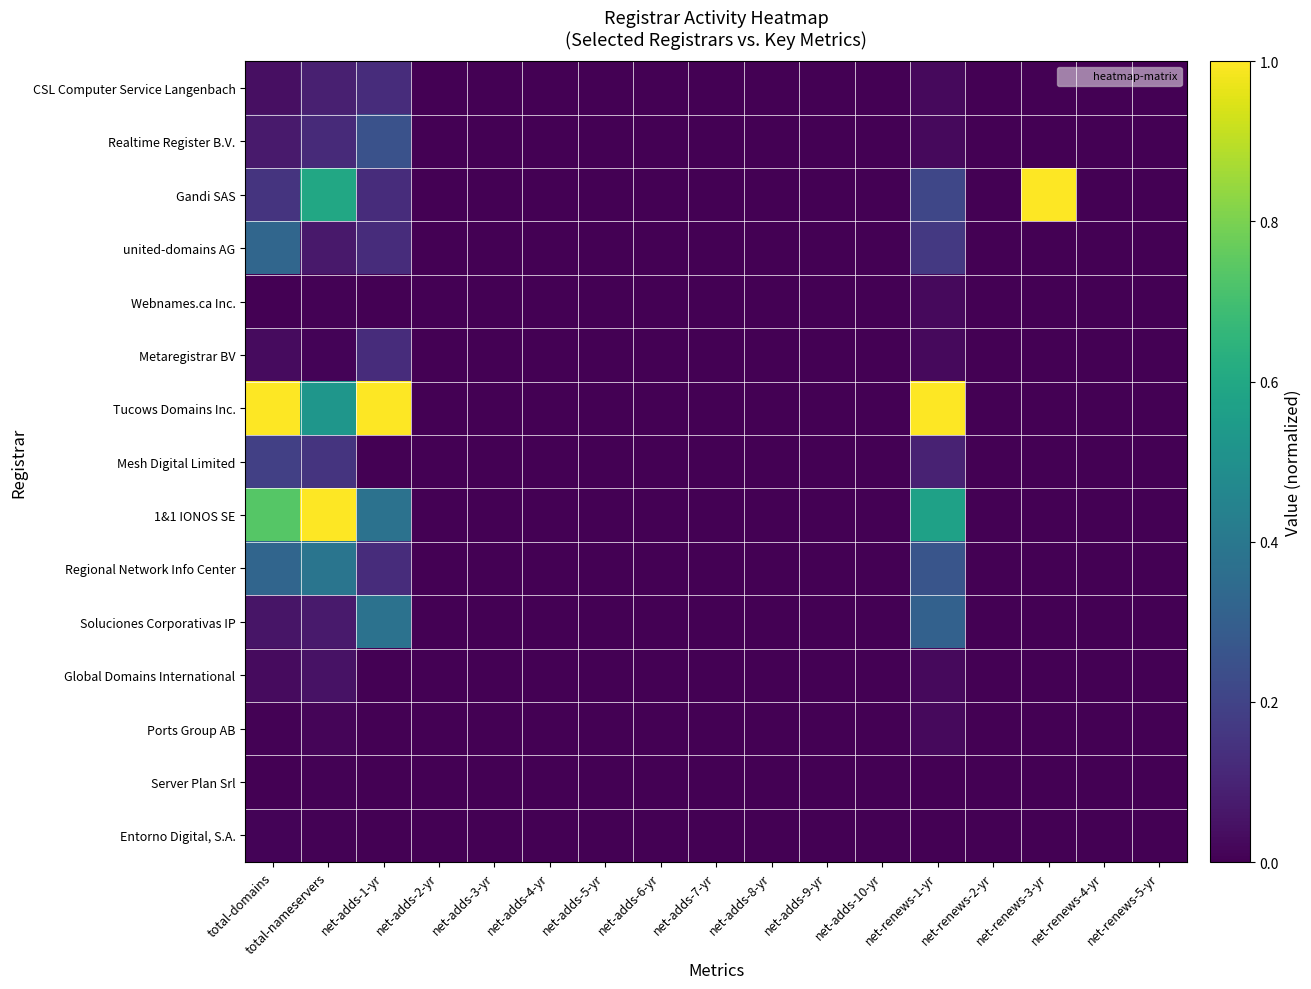

Rank the series at net-renews-2-yr from lowest to highest value.

CSL Computer Service Langenbach, Realtime Register B.V., Gandi SAS, united-domains AG, Webnames.ca Inc., Metaregistrar BV, Tucows Domains Inc., Mesh Digital Limited, 1&1 IONOS SE, Regional Network Info Center, Soluciones Corporativas IP, Global Domains International, Ports Group AB, Server Plan Srl, Entorno Digital, S.A.